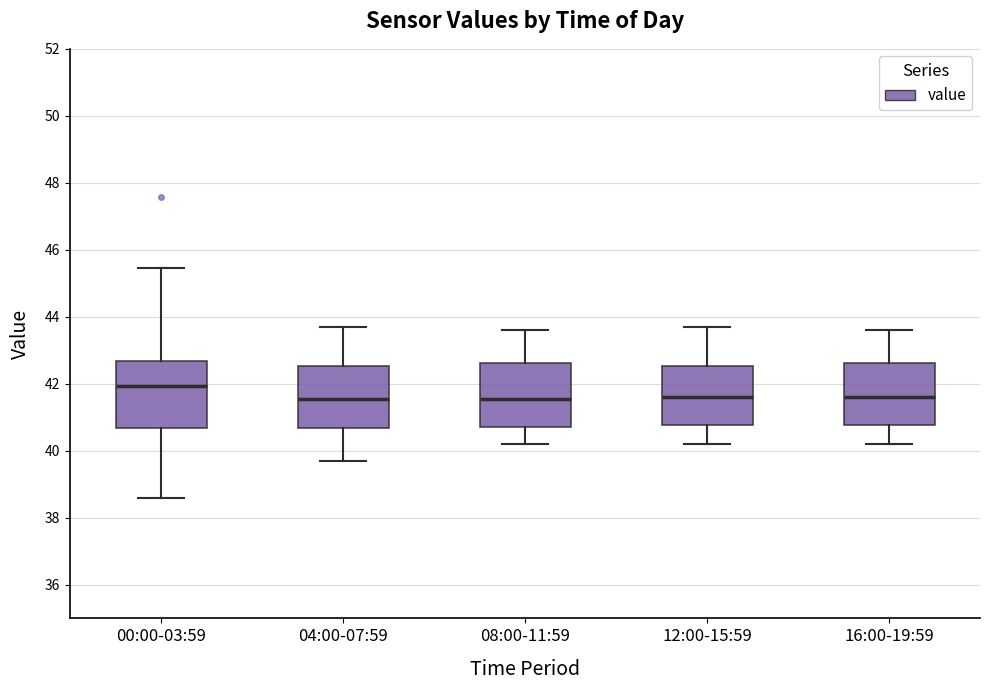

Reading left to right, read every box against the y-axis: the position of its median line, the range the box covers, and the ends of its whiskers. The values are not printed on the chart, so give them approximately, as read against the axis.

00:00-03:59: median 42.0, box 40.6 to 42.6, whiskers 38.6 to 45.4
04:00-07:59: median 41.6, box 40.6 to 42.6, whiskers 39.8 to 43.8
08:00-11:59: median 41.6, box 40.8 to 42.6, whiskers 40.2 to 43.6
12:00-15:59: median 41.6, box 40.8 to 42.6, whiskers 40.2 to 43.8
16:00-19:59: median 41.6, box 40.8 to 42.6, whiskers 40.2 to 43.6